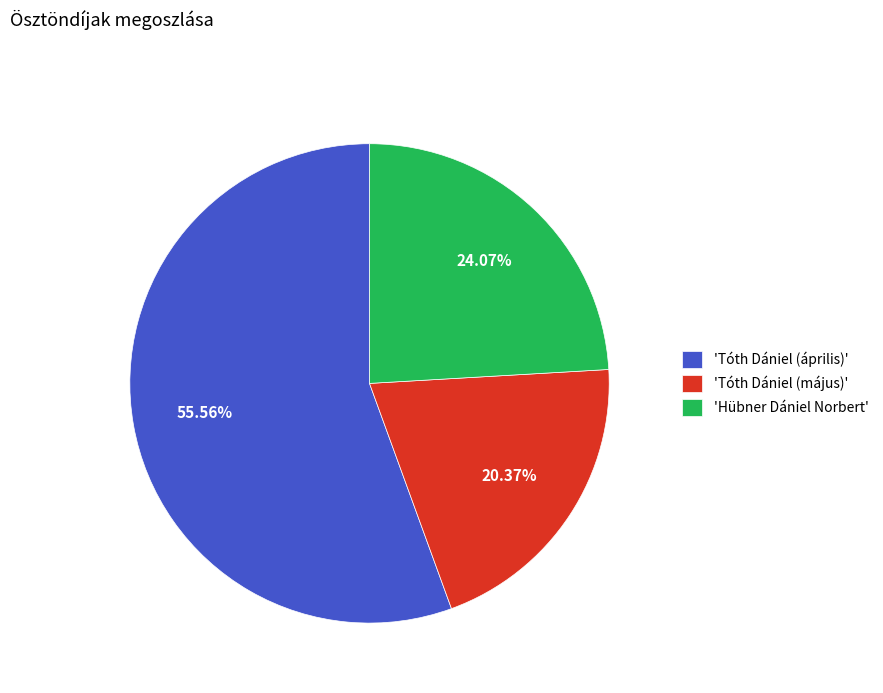

What is the majority slice?

'Tóth Dániel (április)'